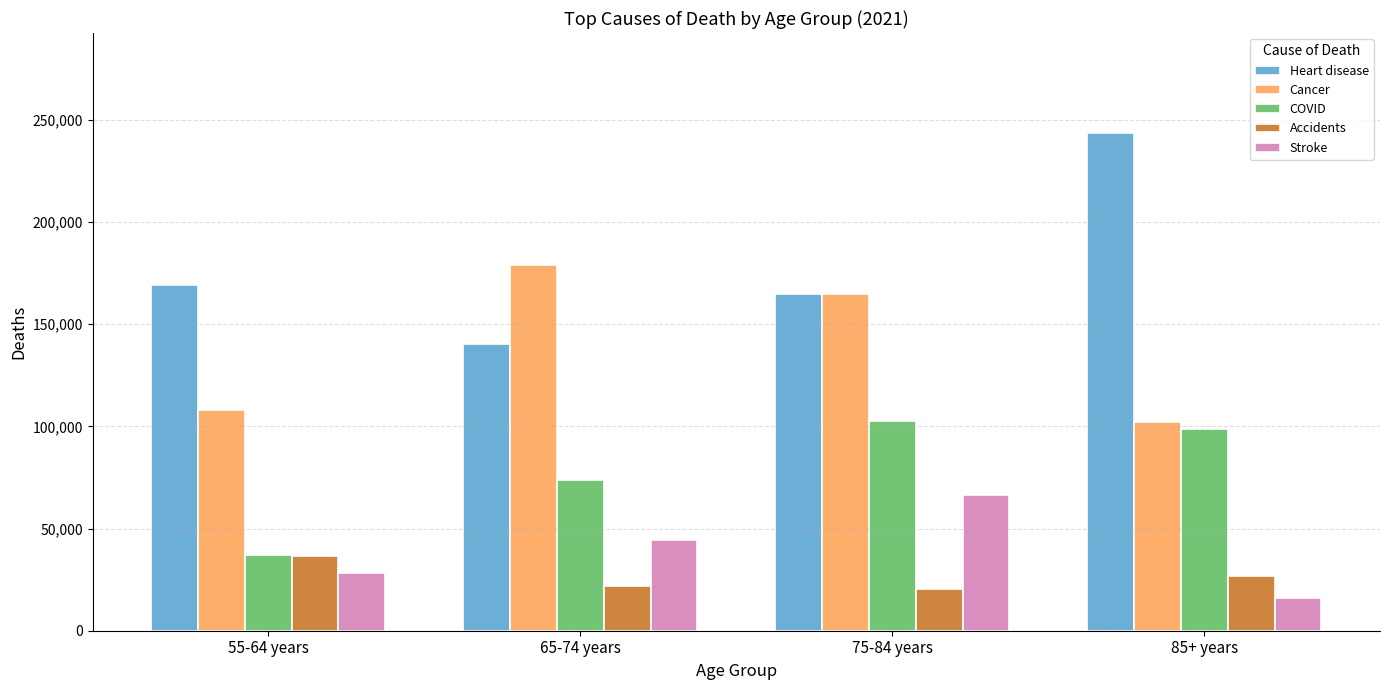

What is the average value of the Cancer series?

138594